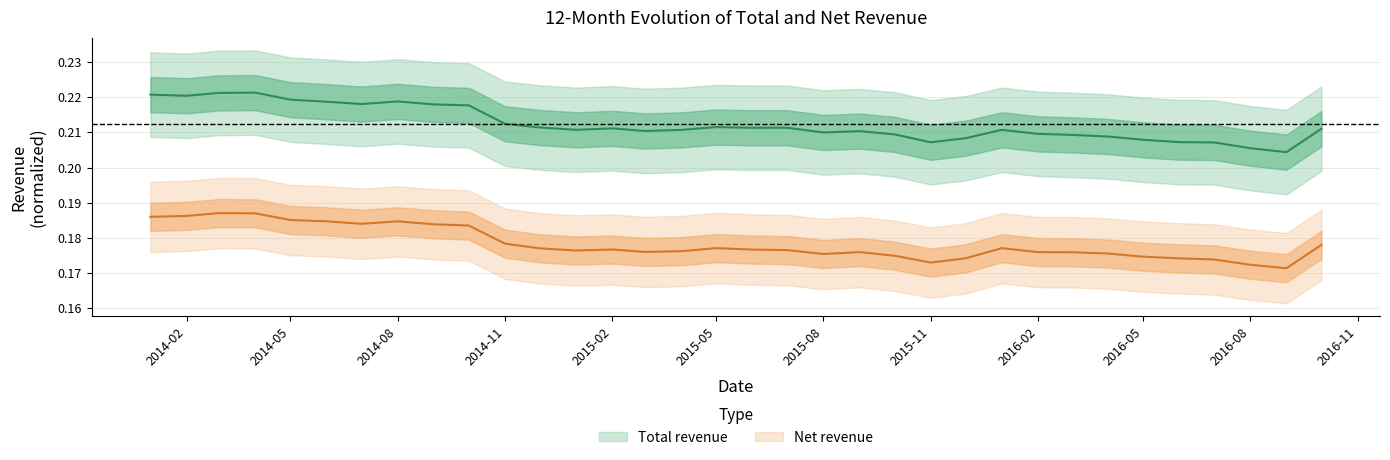

How many distinct data groups are displayed?

2